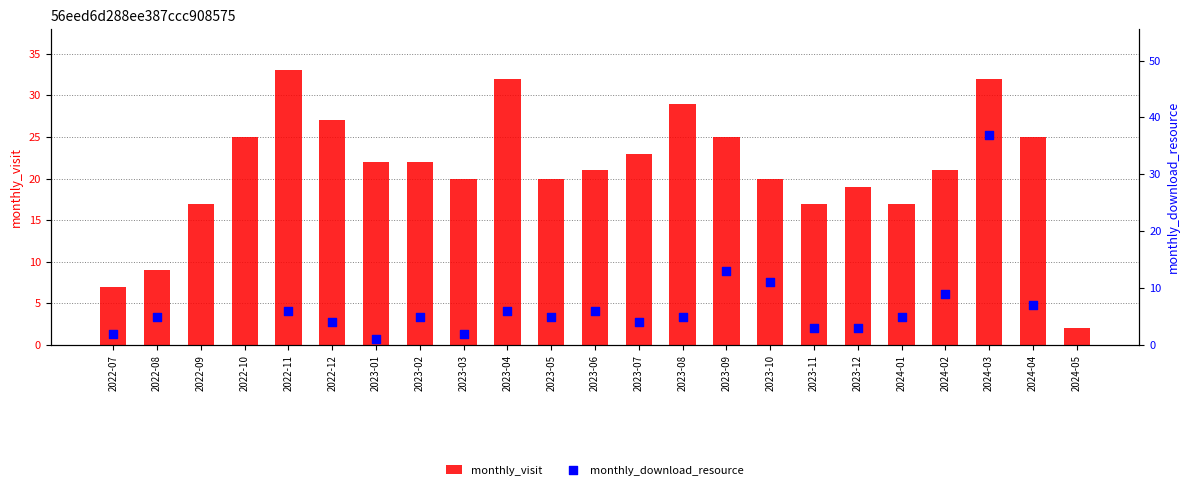

Which series contains the highest Y value?

monthly_download_resource